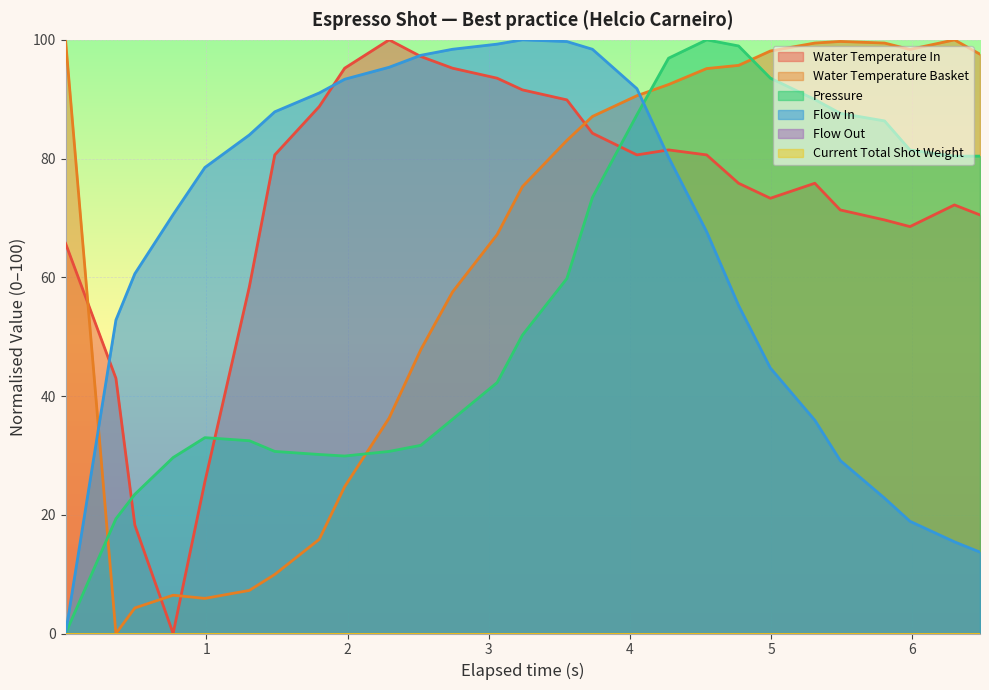

True or false: water_temperature_basket has more than 0 interior local peaks.

True